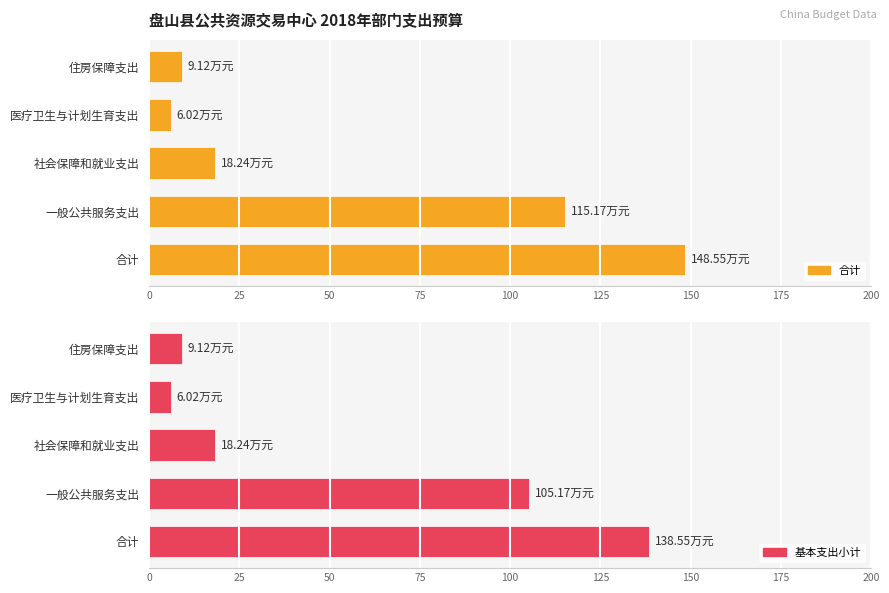

What is the difference between the second highest and minimum values in the 基本支出小计 series?

99.2